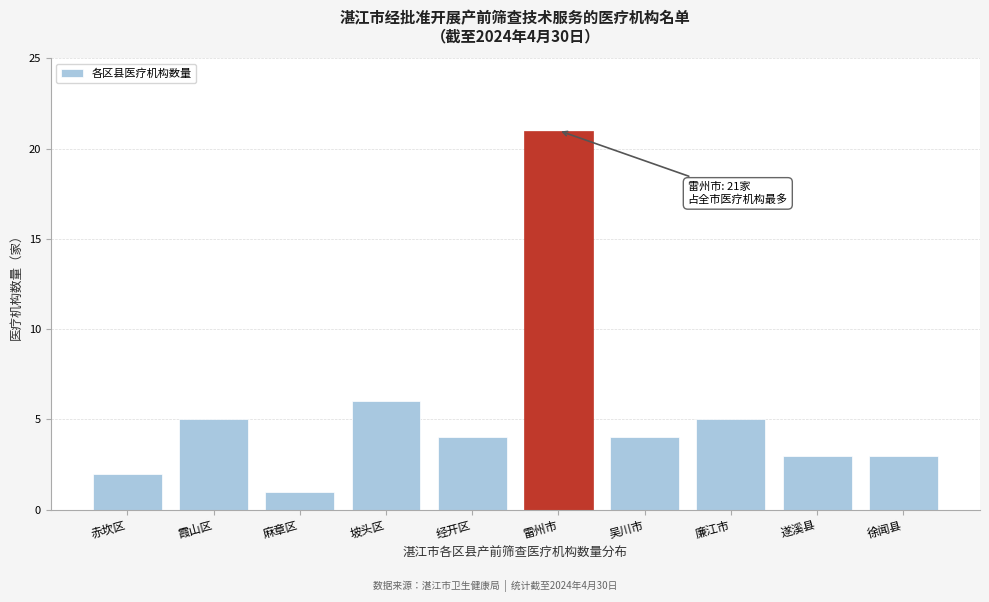

Reading left to right, transcribe all the data shown in this chart.

赤坎区=2	霞山区=5	麻章区=1	坡头区=6	经开区=4	雷州市=21	吴川市=4	廉江市=5	遂溪县=3	徐闻县=3